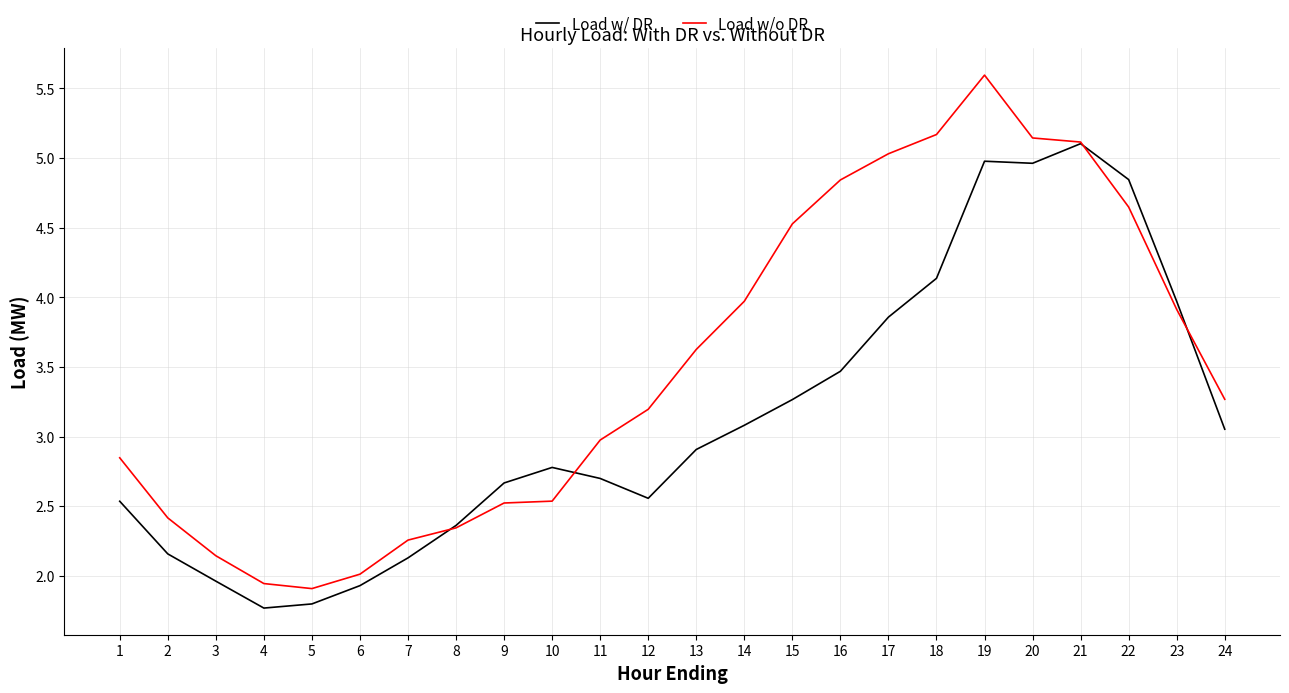

Is it true that Load w/o DR equals 3.9 at 23?

True